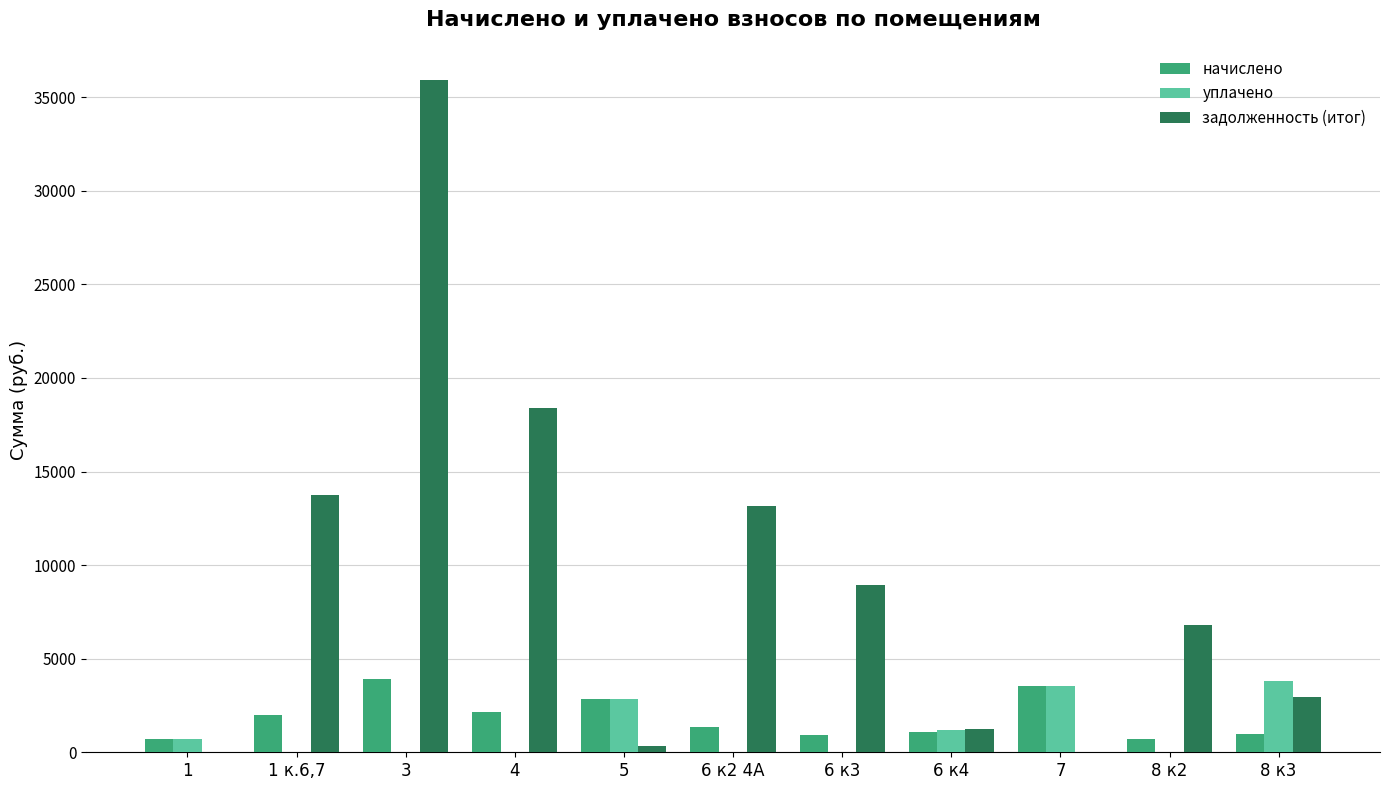

Are the bars horizontal?

No